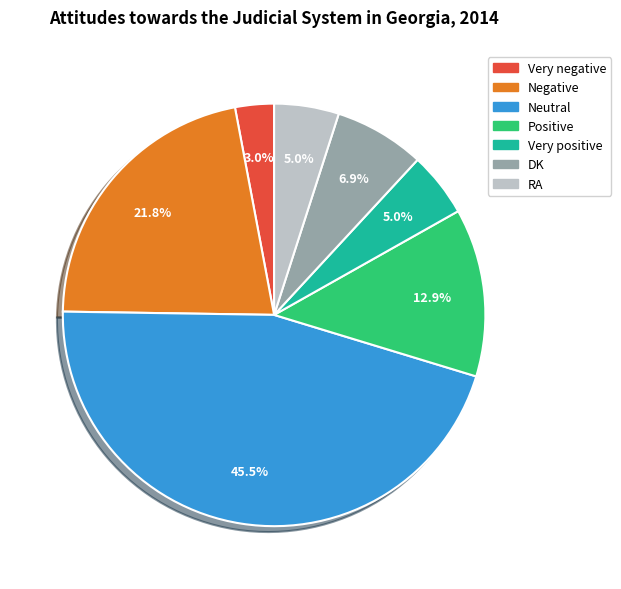

Which category has the smallest portion of the pie?

Very negative